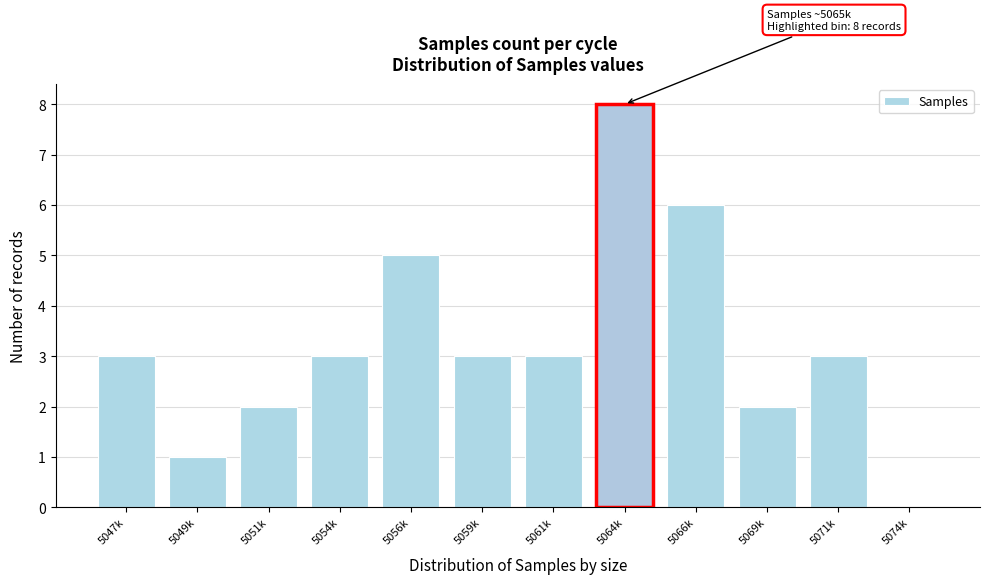

Reading left to right, list all the values displayed in this chart.

5047k=3	5049k=1	5051k=2	5054k=3	5056k=5	5059k=3	5061k=3	5064k=8	5066k=6	5069k=2	5071k=3	5074k=0